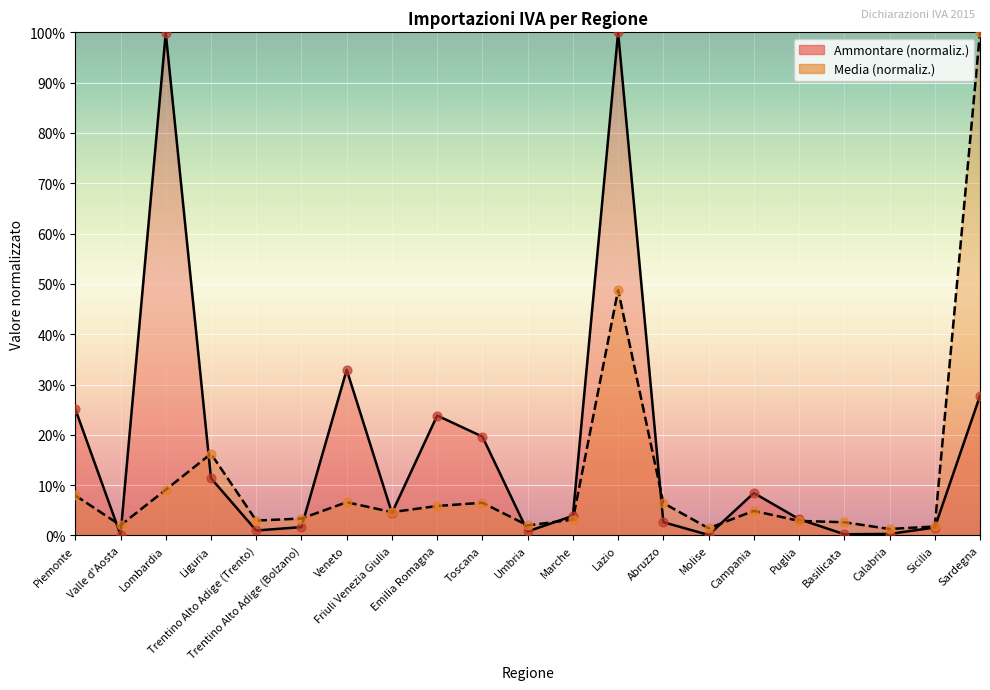

Which series contains the highest Y value?

Ammontare